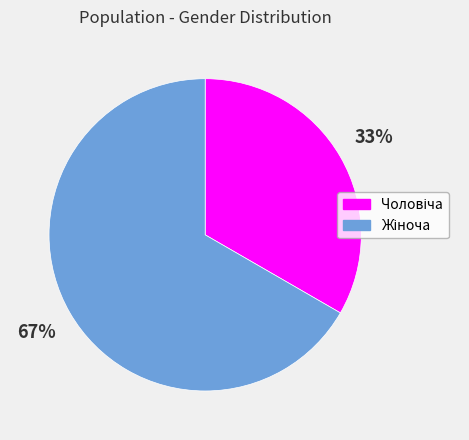

To the nearest percent, what is the average slice percentage?

50%